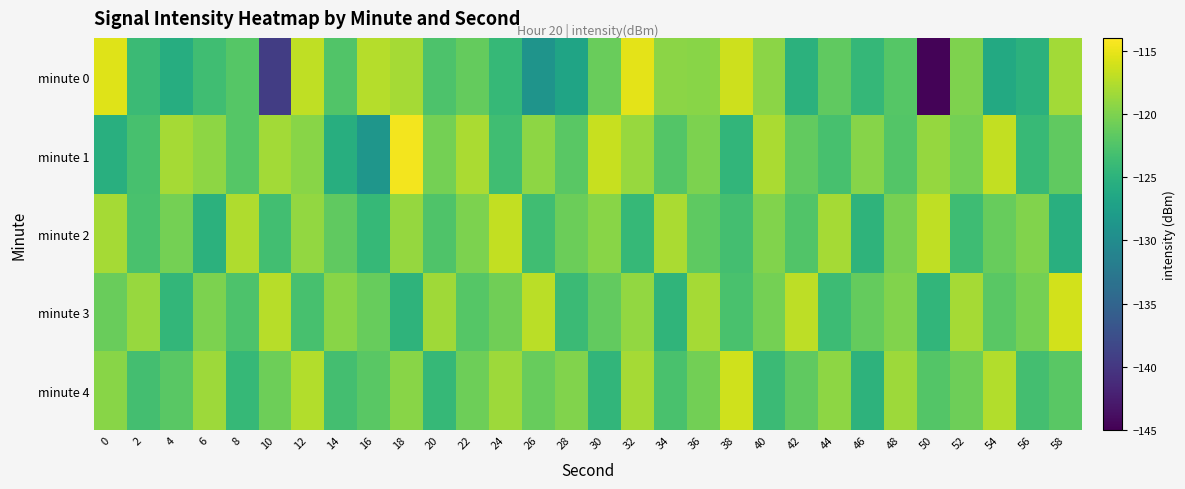

Reading right to left, extract all data points from this chart.

minute 0: 58=-118.3	56=-125.0	54=-126.2	52=-120.0	50=-144.8	48=-122.2	46=-124.4	44=-121.6	42=-125.1	40=-119.4	38=-116.4	36=-119.5	34=-119.4	32=-115.2	30=-121.1	28=-126.8	26=-129.0	24=-124.2	22=-121.3	20=-122.6	18=-118.2	16=-117.5	14=-122.4	12=-117.0	10=-139.4	8=-122.1	6=-123.5	4=-125.7	2=-123.8	0=-115.5
minute 1: 58=-121.6	56=-124.1	54=-116.8	52=-120.5	50=-118.9	48=-122.2	46=-119.7	44=-123.0	42=-121.5	40=-117.9	38=-124.6	36=-120.1	34=-122.3	32=-118.8	30=-116.5	28=-122.0	26=-119.2	24=-123.5	22=-117.9	20=-120.5	18=-114.6	16=-128.8	14=-125.5	12=-119.6	10=-118.3	8=-122.2	6=-119.2	4=-118.2	2=-123.1	0=-125.4
minute 2: 58=-125.5	56=-119.9	54=-121.2	52=-123.7	50=-117.0	48=-120.3	46=-124.8	44=-118.1	42=-122.5	40=-119.9	38=-123.2	36=-121.7	34=-117.9	32=-124.2	30=-119.6	28=-121.0	26=-123.5	24=-116.8	22=-120.1	20=-122.6	18=-118.9	16=-124.2	14=-121.6	12=-119.0	10=-123.3	8=-117.7	6=-125.1	4=-120.5	2=-122.9	0=-118.2
minute 3: 58=-116.1	56=-120.5	54=-121.9	52=-118.1	50=-124.6	48=-119.9	46=-121.3	44=-123.8	42=-117.1	40=-120.5	38=-122.9	36=-118.2	34=-124.7	32=-119.0	30=-121.5	28=-123.9	26=-117.2	24=-120.7	22=-122.1	20=-118.5	18=-124.9	16=-121.2	14=-119.6	12=-123.0	10=-117.3	8=-122.7	6=-120.1	4=-124.5	2=-118.8	0=-121.1
minute 4: 58=-121.9	56=-123.2	54=-117.6	52=-120.9	50=-122.2	48=-118.6	46=-124.9	44=-119.2	42=-121.6	40=-123.9	38=-116.2	36=-120.6	34=-122.9	32=-118.2	30=-124.6	28=-119.9	26=-121.2	24=-118.6	22=-120.9	20=-124.2	18=-119.6	16=-121.9	14=-123.2	12=-117.6	10=-120.9	8=-124.2	6=-118.6	4=-121.9	2=-123.2	0=-119.6